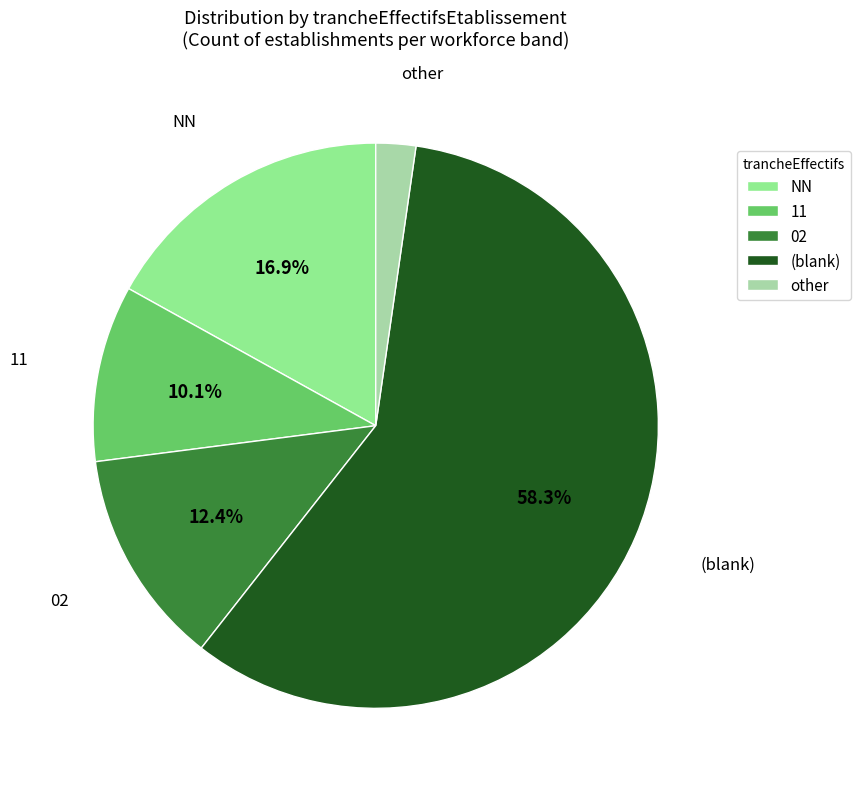

Which category accounts for the majority?

(blank)